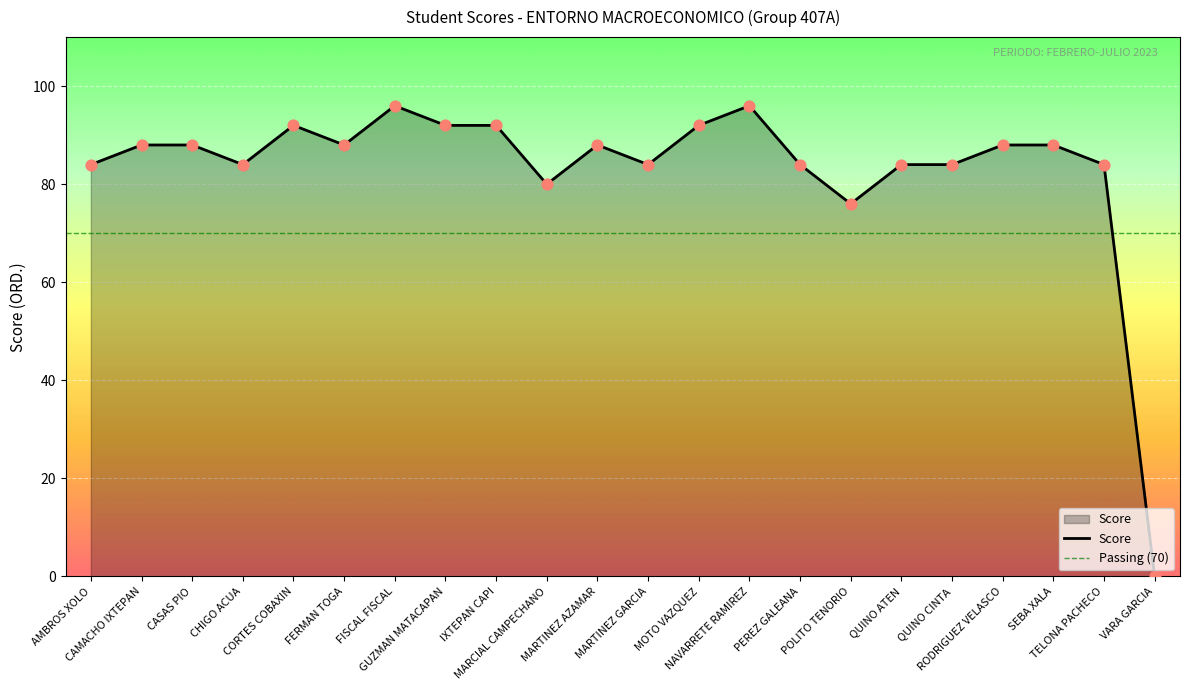

What is the change in value from CAMACHO IXTEPAN to POLITO TENORIO?

-12